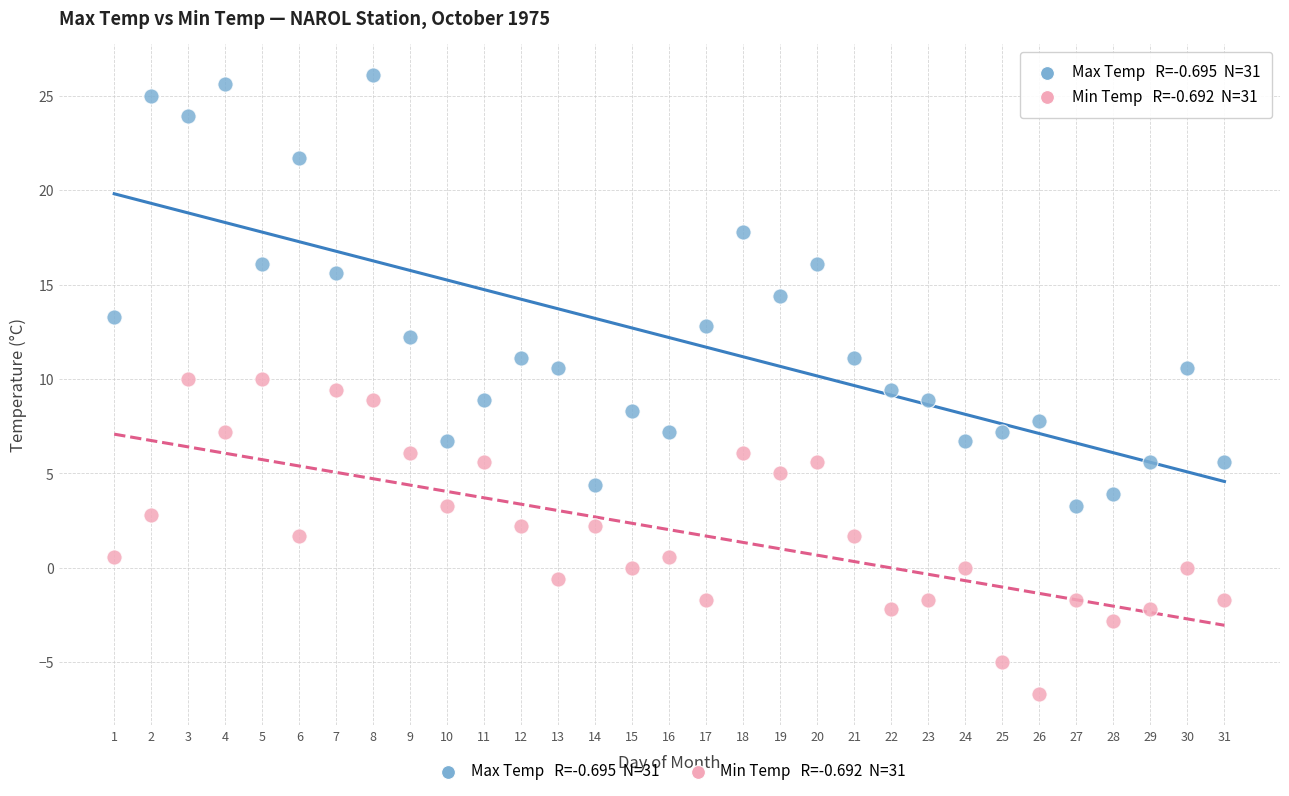

Across all data points, what is the range of X values (max minus min)?

30.0